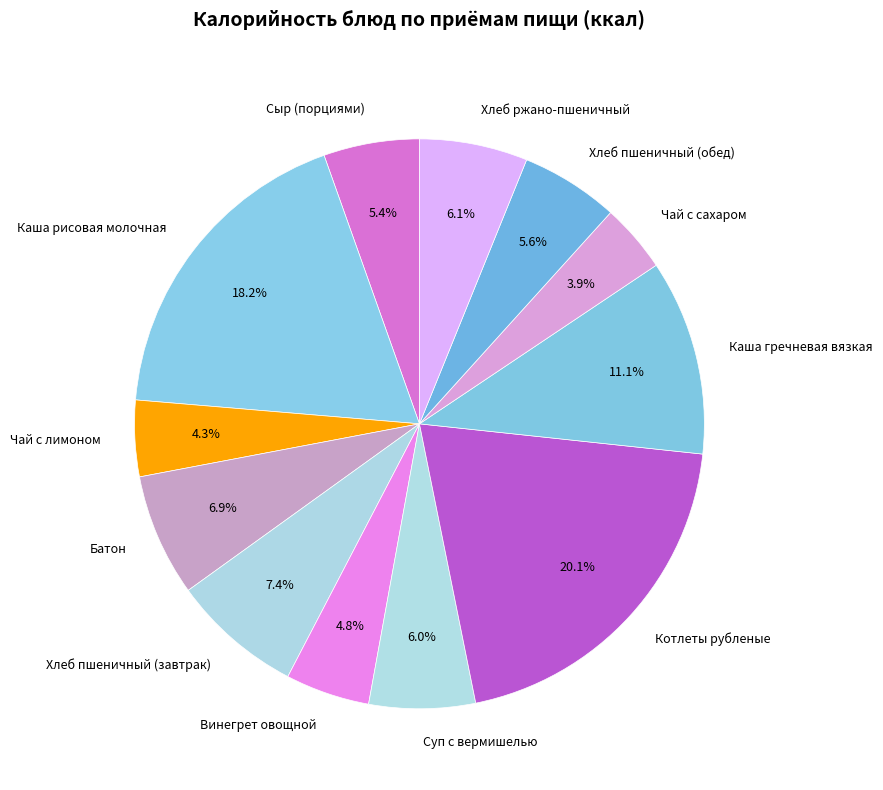

Between Каша рисовая молочная and Хлеб ржано-пшеничный, which is larger?

Каша рисовая молочная